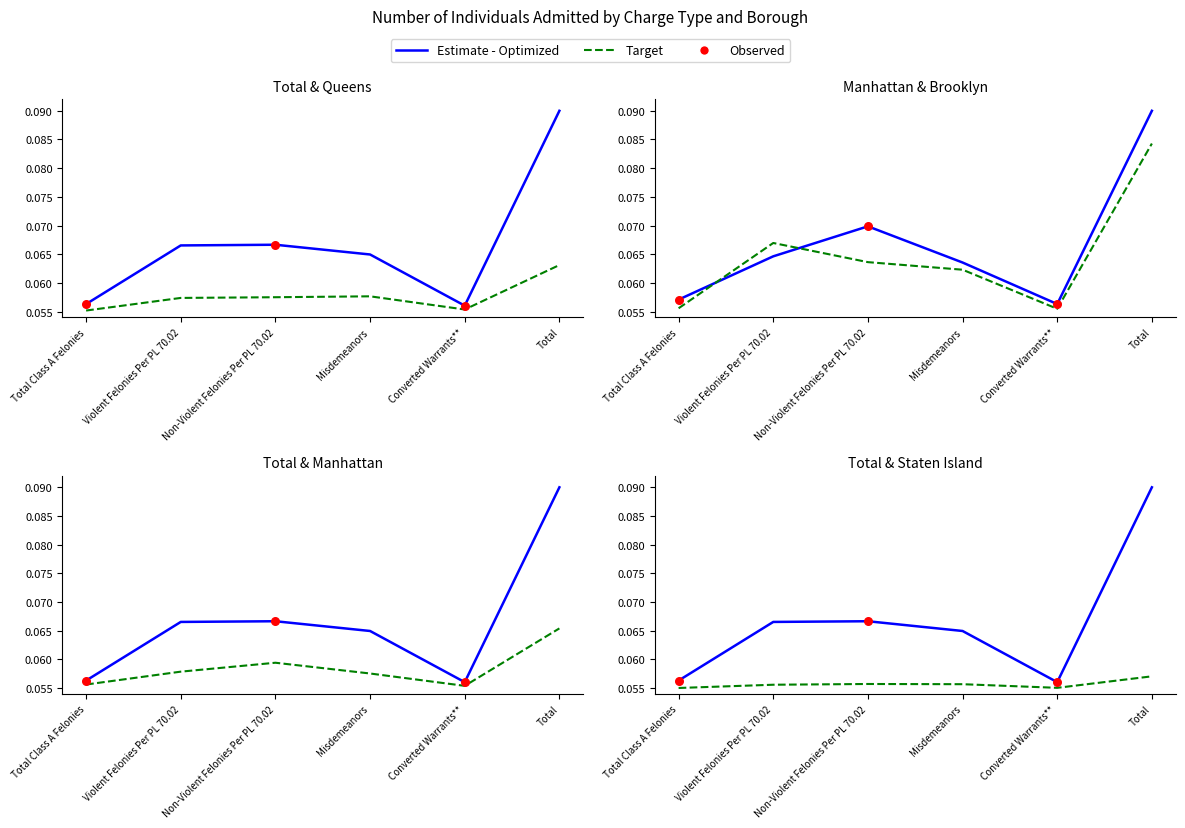

What is the total value across all series at Total?

0.4